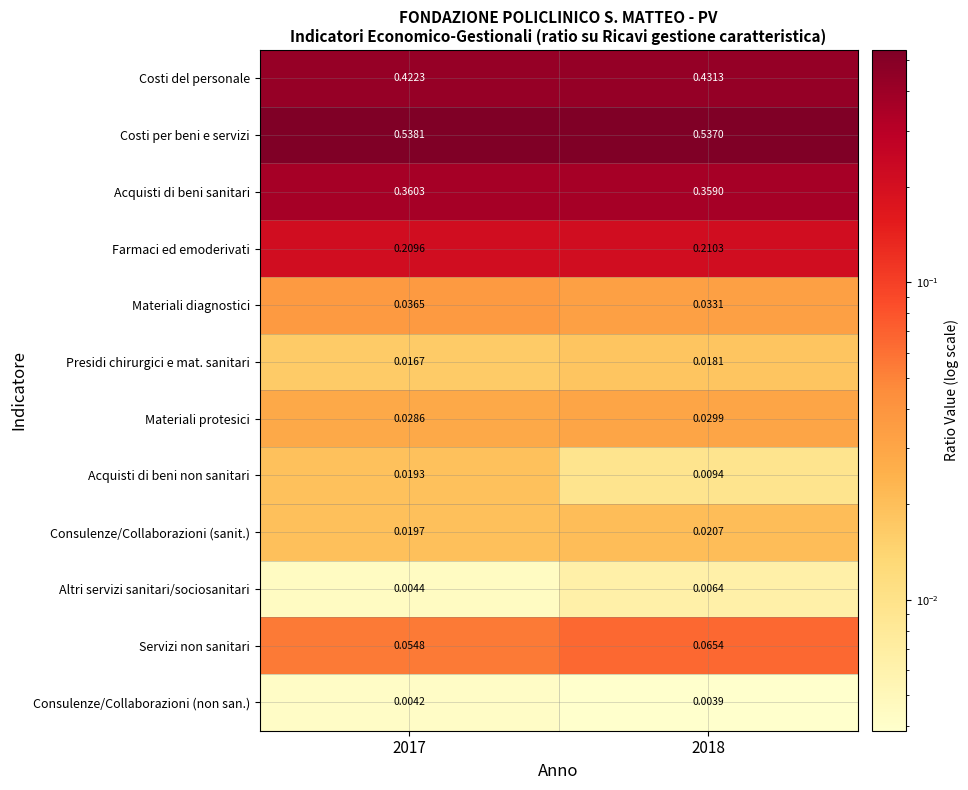

What is the total value across all series at 2017?

1.7